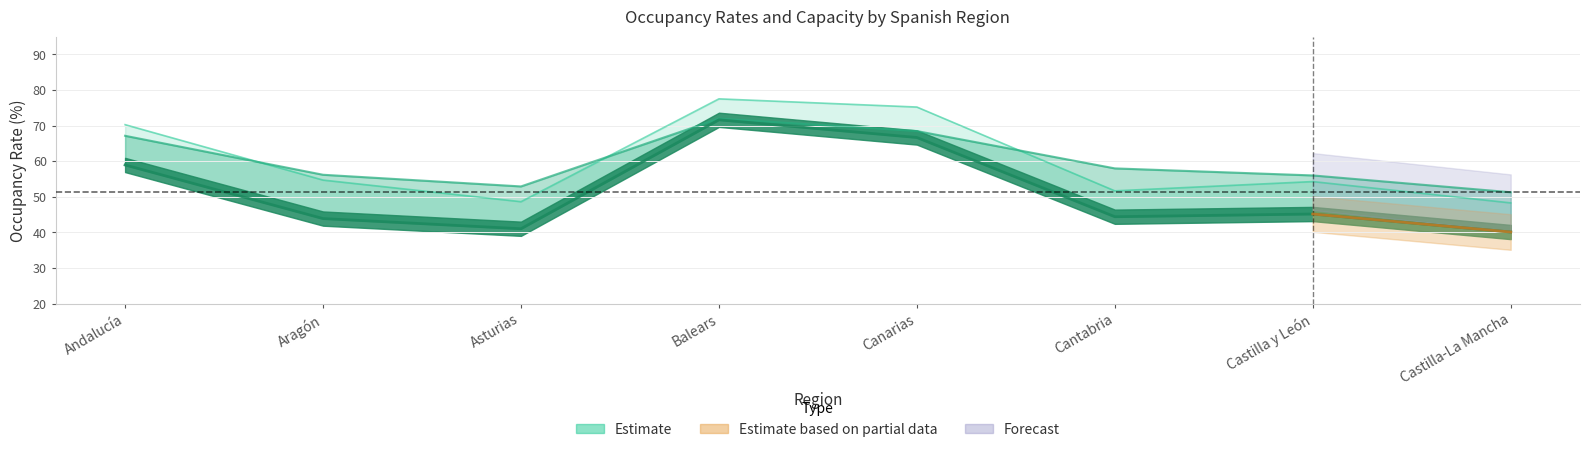

What is the greatest value displayed?

77.5